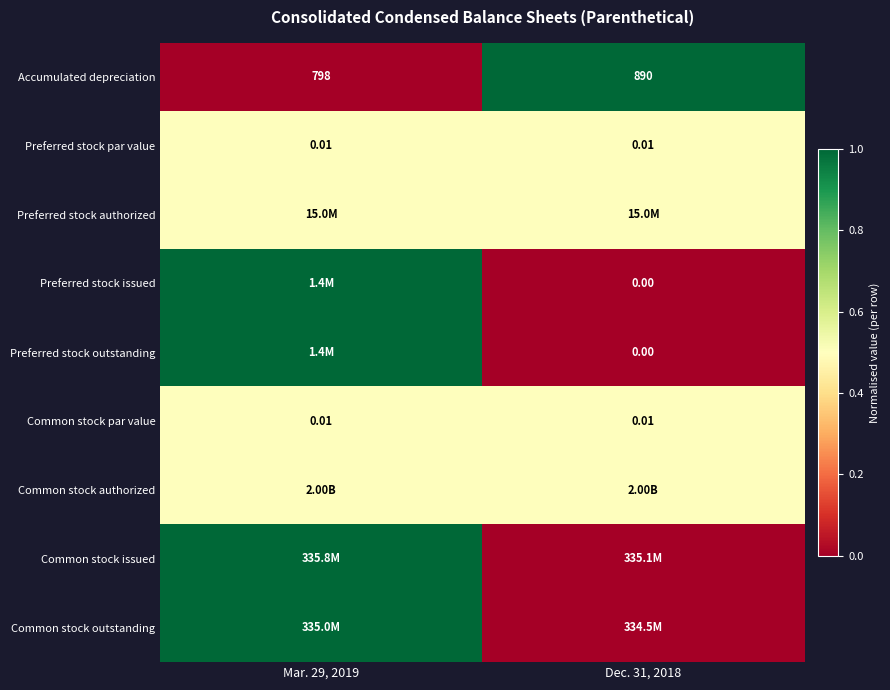

At which category is the sum across all series the highest?

Mar. 29, 2019